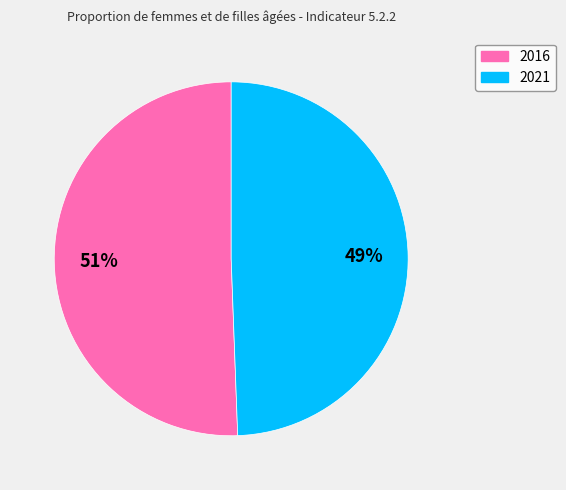

To the nearest percent, what is the average slice percentage?

50%